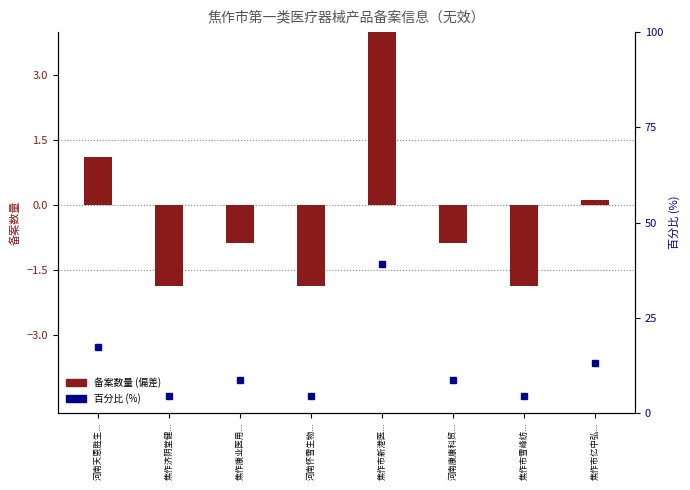

What position from the right is 河南怀雪生物...?

5